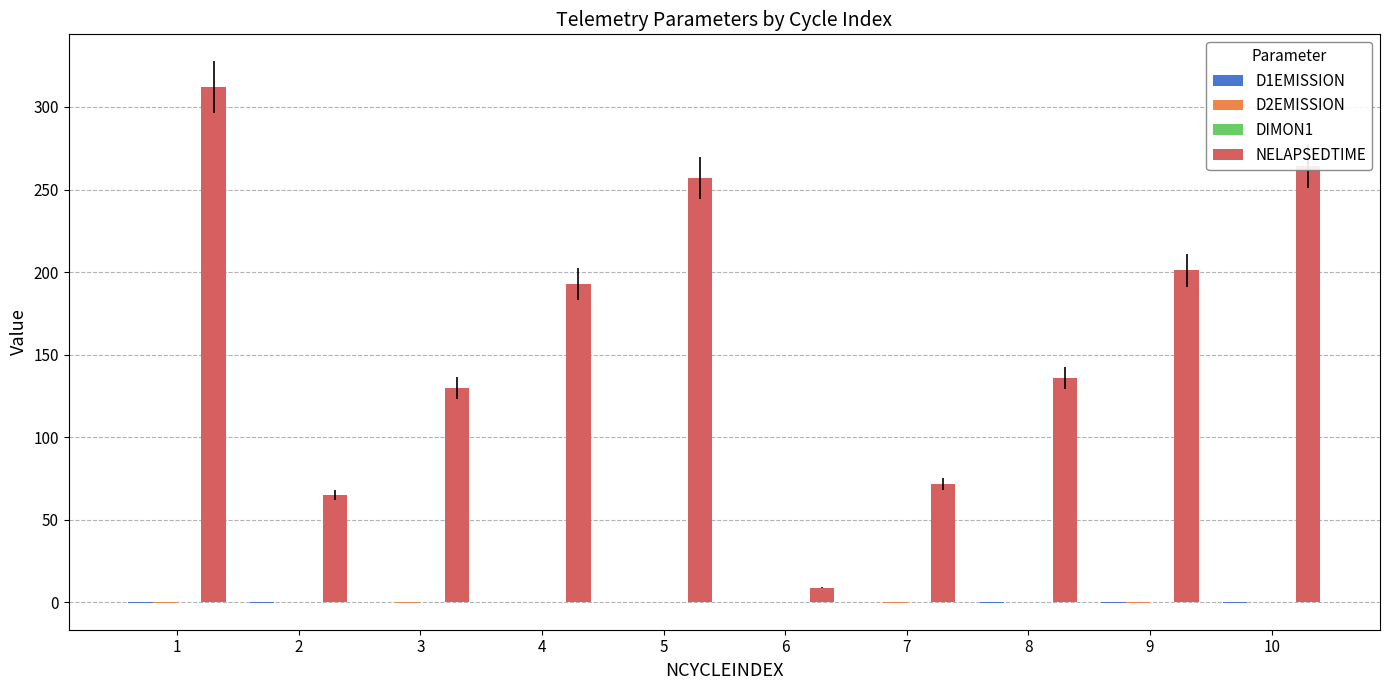

Does the chart contain stacked bars?

No